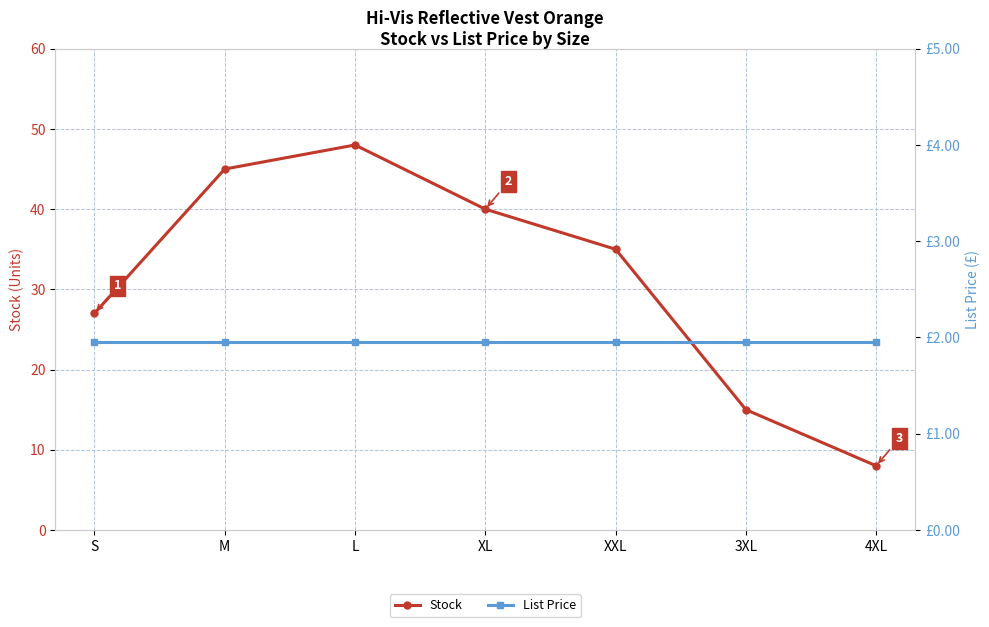

What is the label of the 6th point from the right?

M